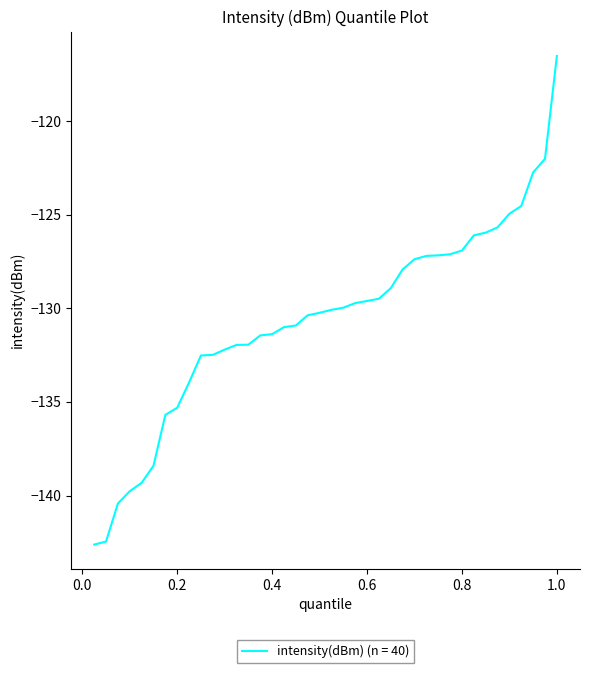

What is the difference between the maximum and minimum values?

26.1